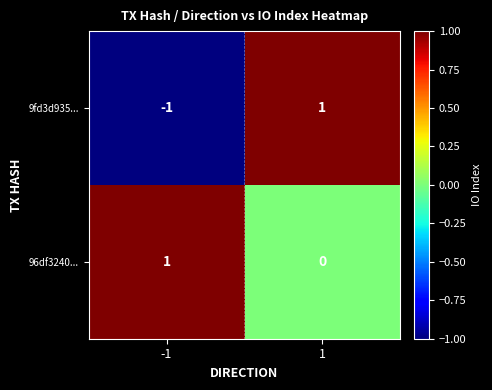

At how many categories does at least one series exceed 0?

2